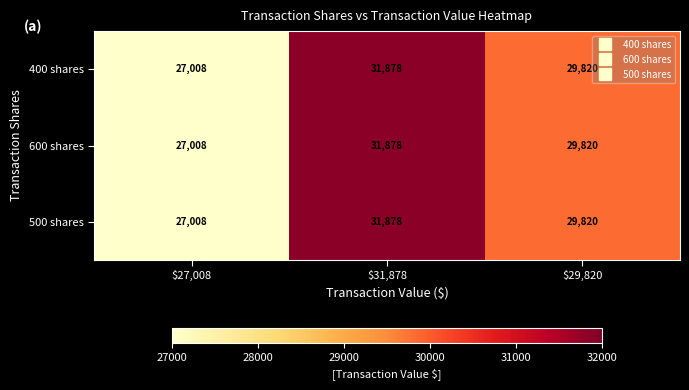

What is the difference between the maximum and second lowest values in the 500 shares series?

2058